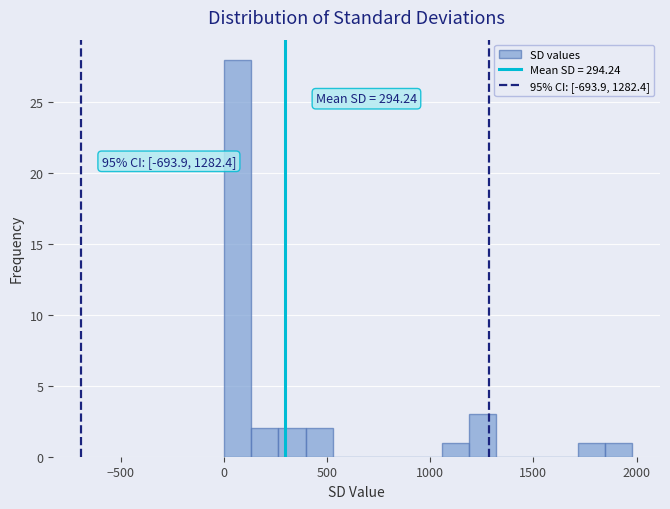

Read against the x-axis, roughly where is the centre of the tallest bar?

50